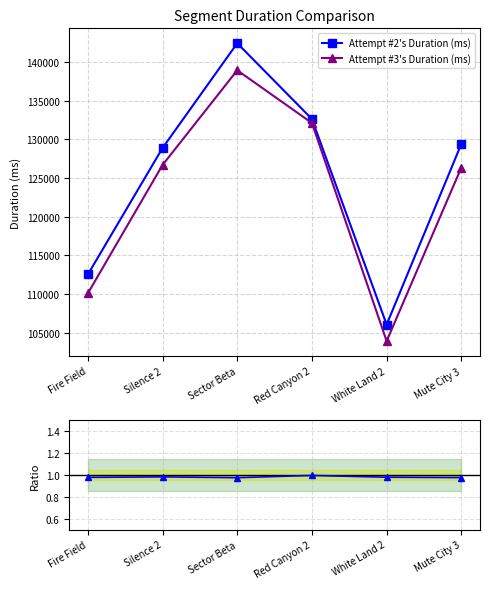

The value of Attempt #3's Duration (ms) at White Land 2 is 103947.0. True or false?

True